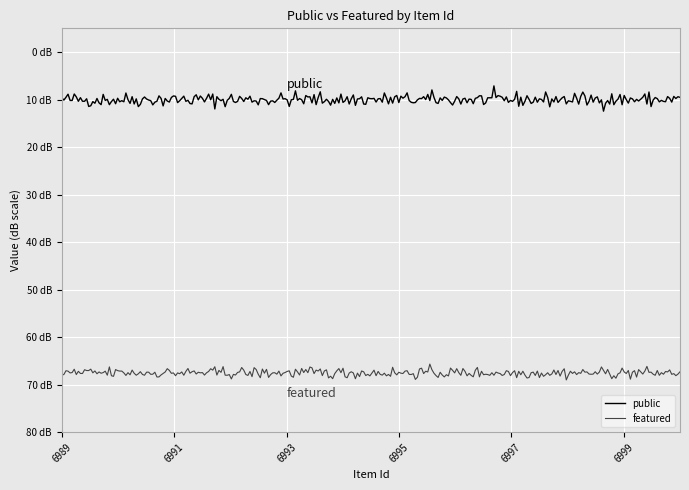

Does the chart have visible grid lines?

Yes